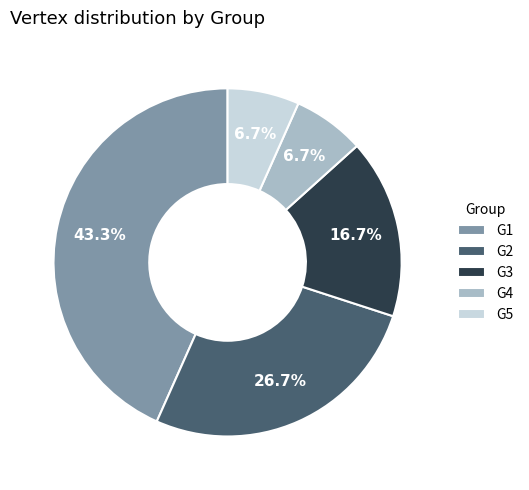

To the nearest percent, what is the combined percentage of G1 and G2?

70%